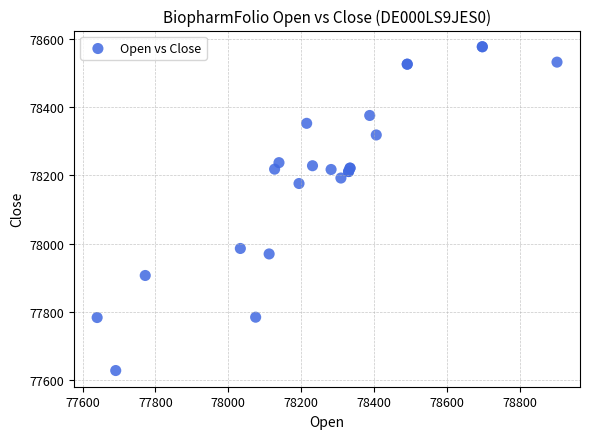

What Y value in the scatter plot is closest to 78102?

78176